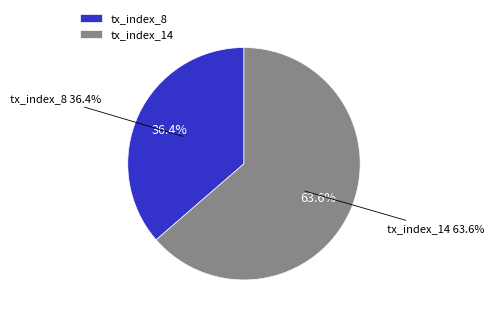

To the nearest percent, what is the difference between the tx_index_14 and tx_index_8 slice percentages?

27%